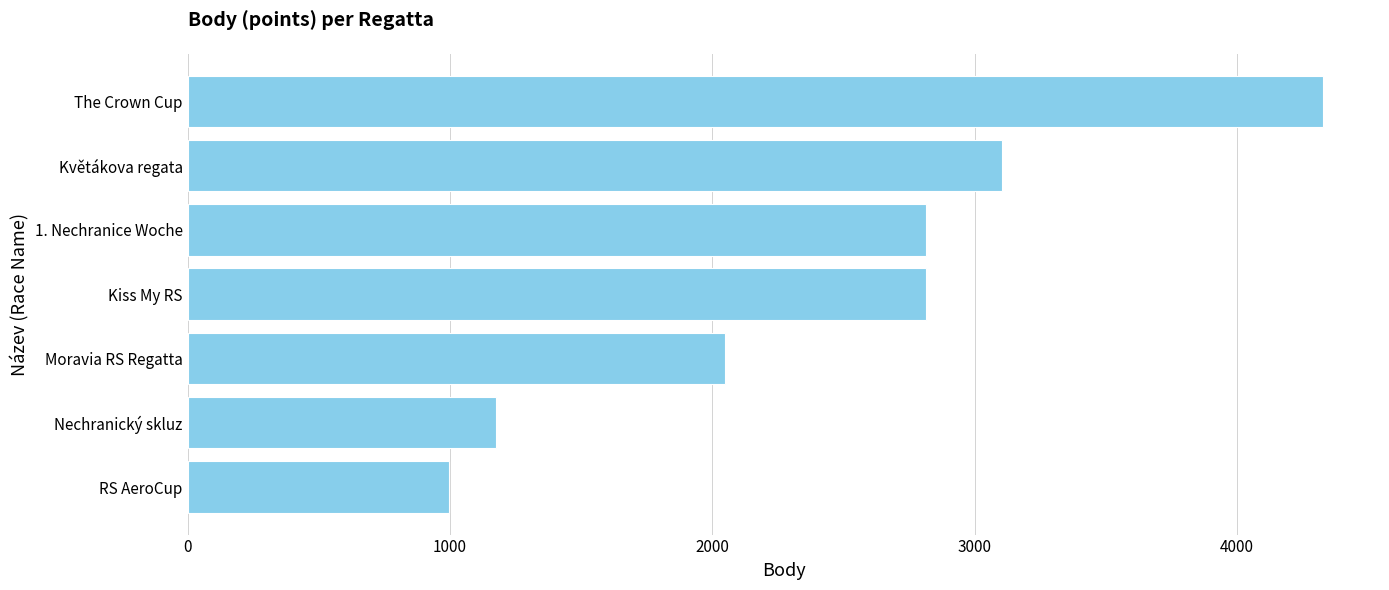

Is it true that the value at Nechranický skluz is 628?

False